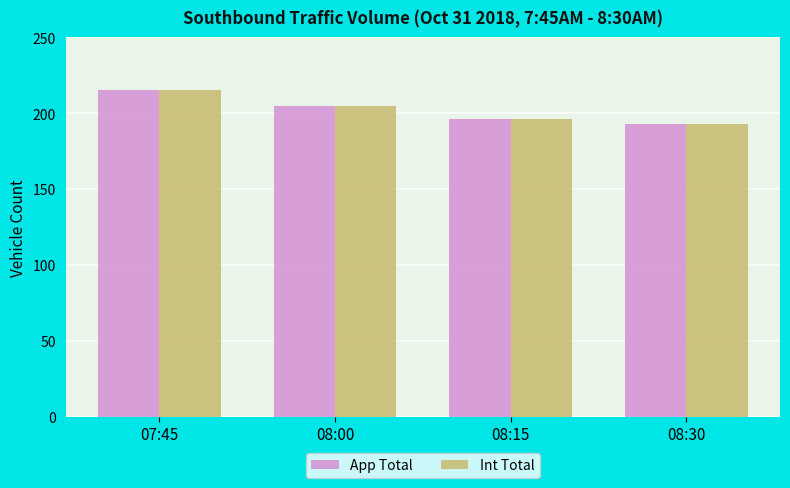

At which label does App Total reach its peak?

07:45